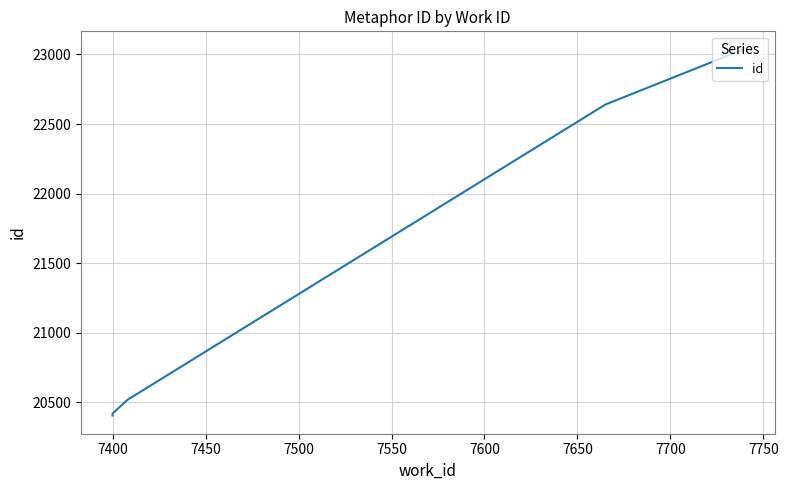

True or false: there are more than 1 points higher than both neighbors.

False